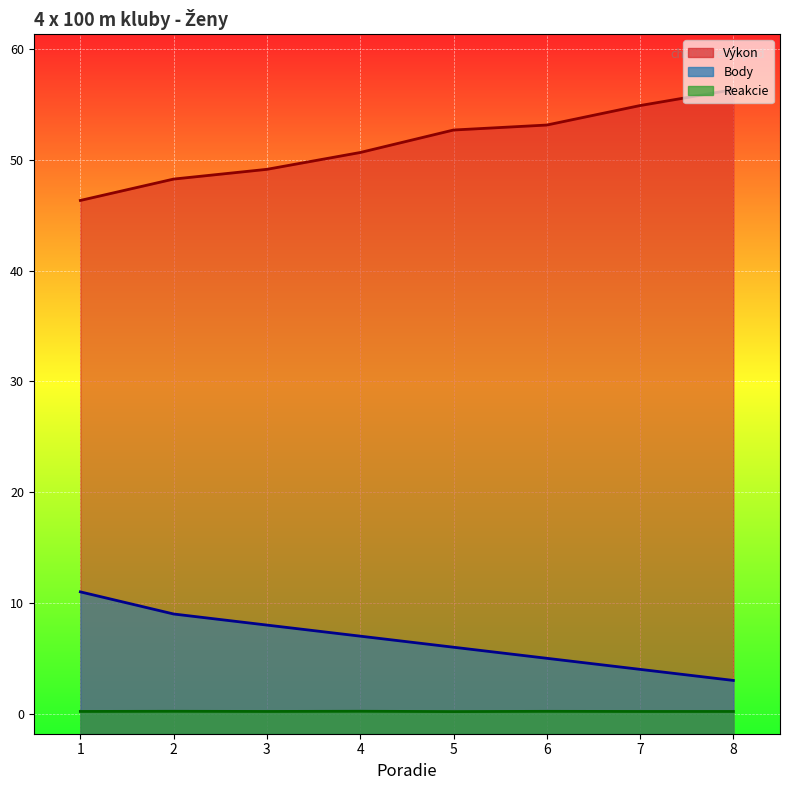

At which category is the sum across all series the highest?

8